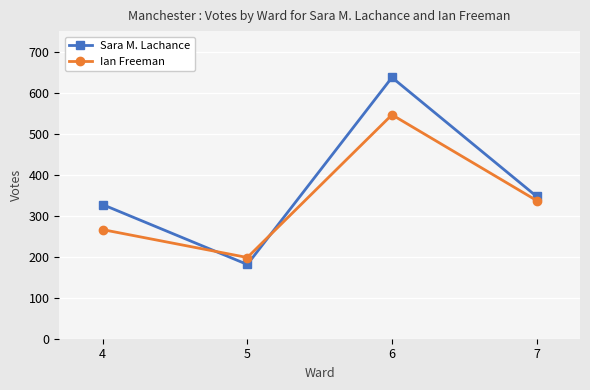

How many times do Ian Freeman and Sara M. Lachance cross each other?

2